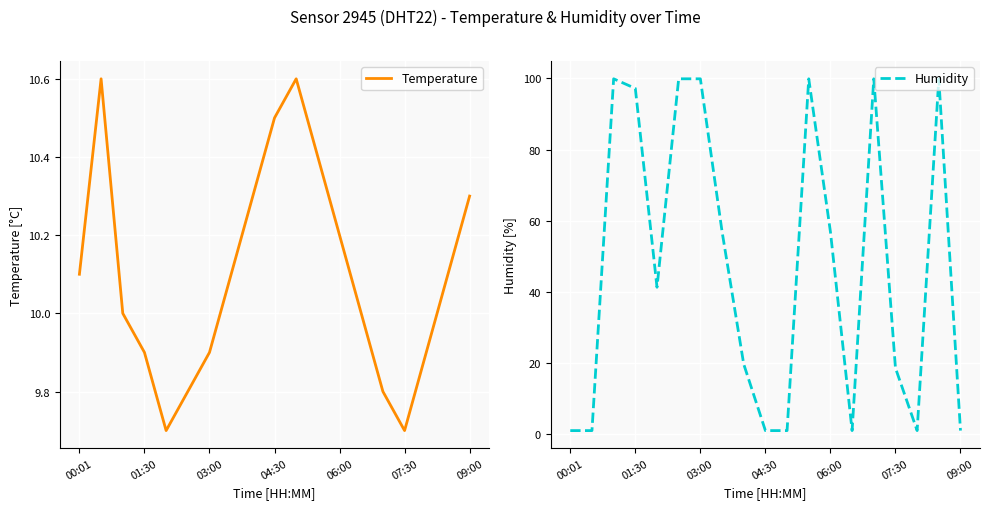

True or false: Humidity has more than 2 interior local peaks.

True